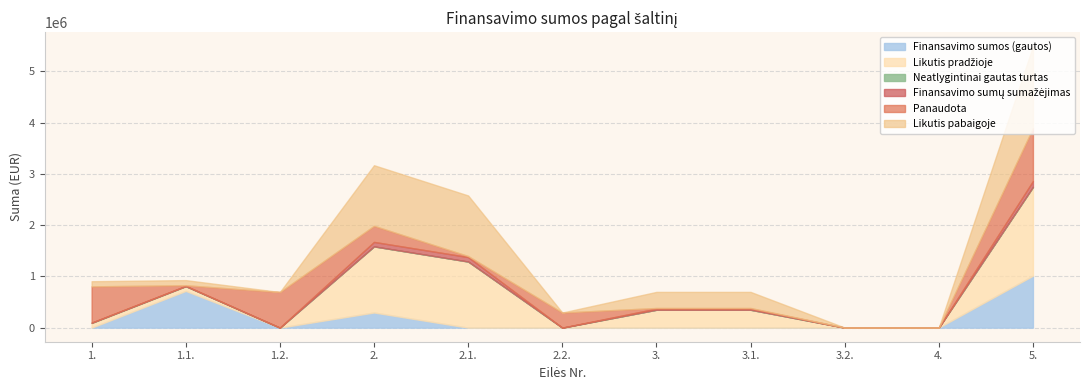

True or false: Finansavimo sumos (gautos) has more than 2 interior local peaks.

False